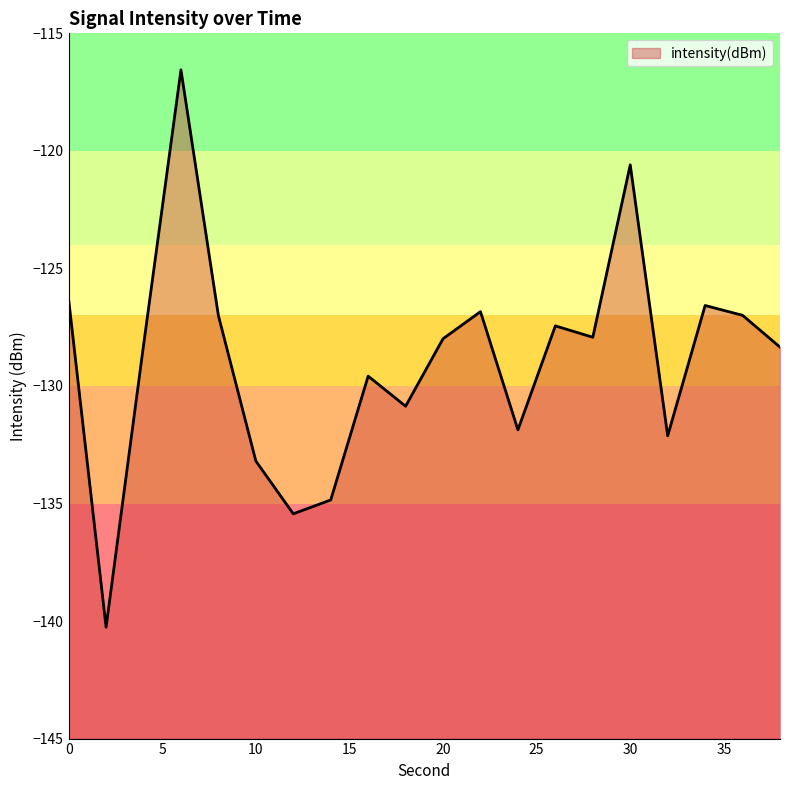

Which category has the highest value across all series?

6